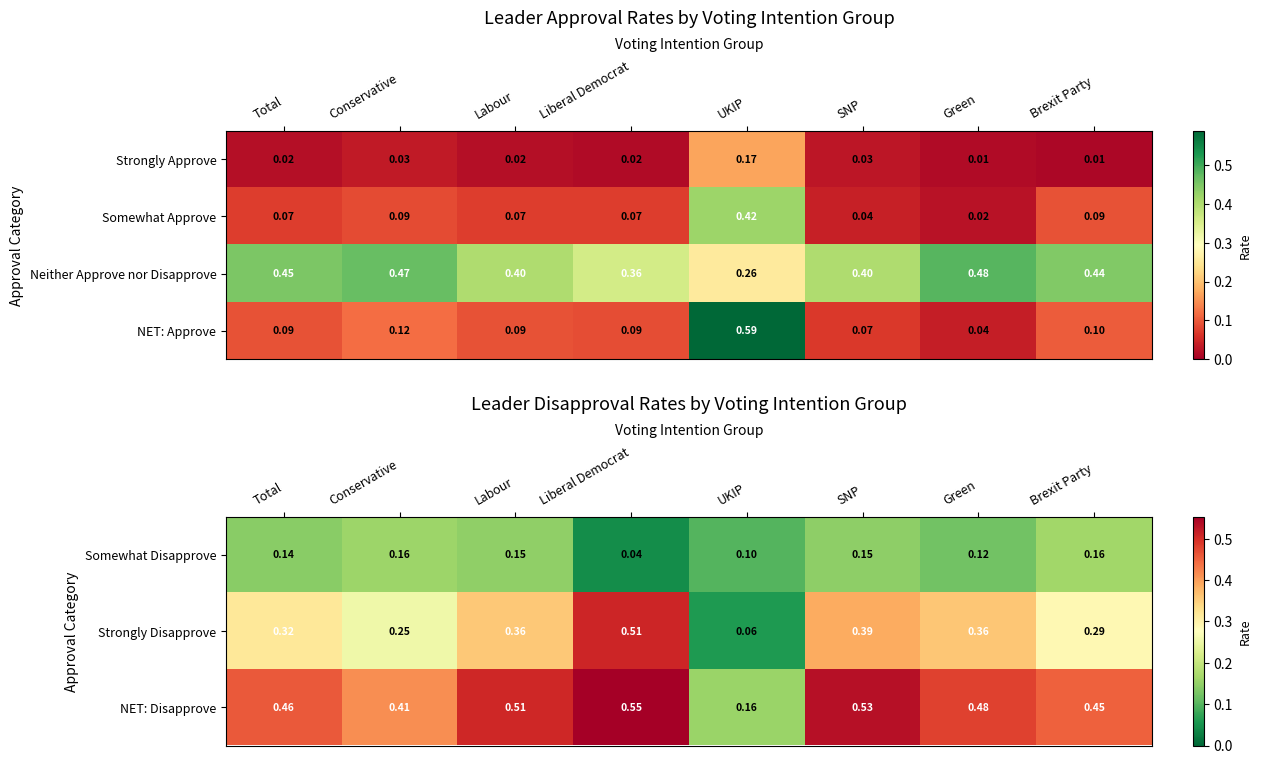

At which label does Strongly Disapprove reach its peak?

Liberal Democrat